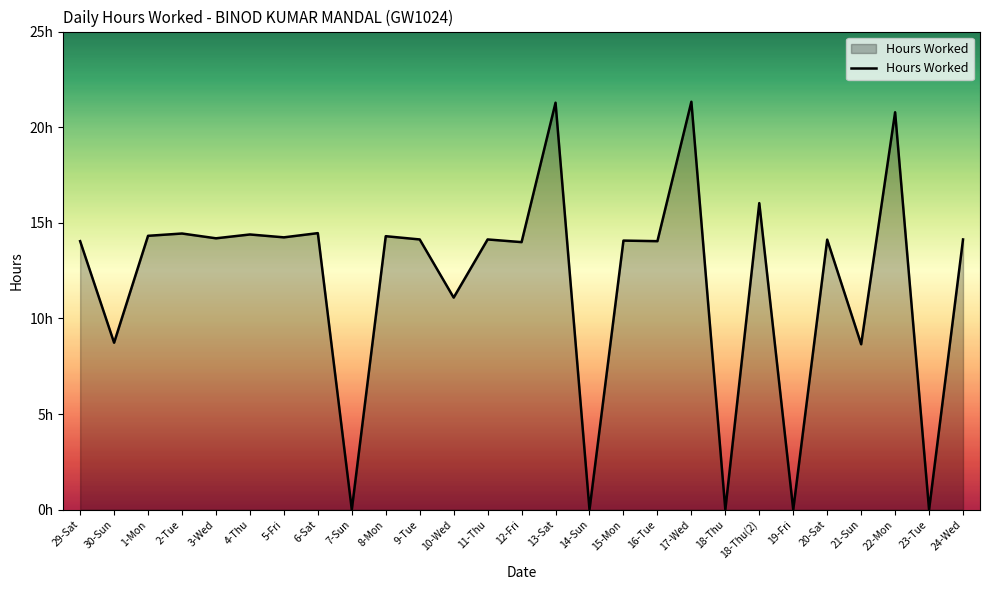

Where is the data nearest to the value 10?

10-Wed